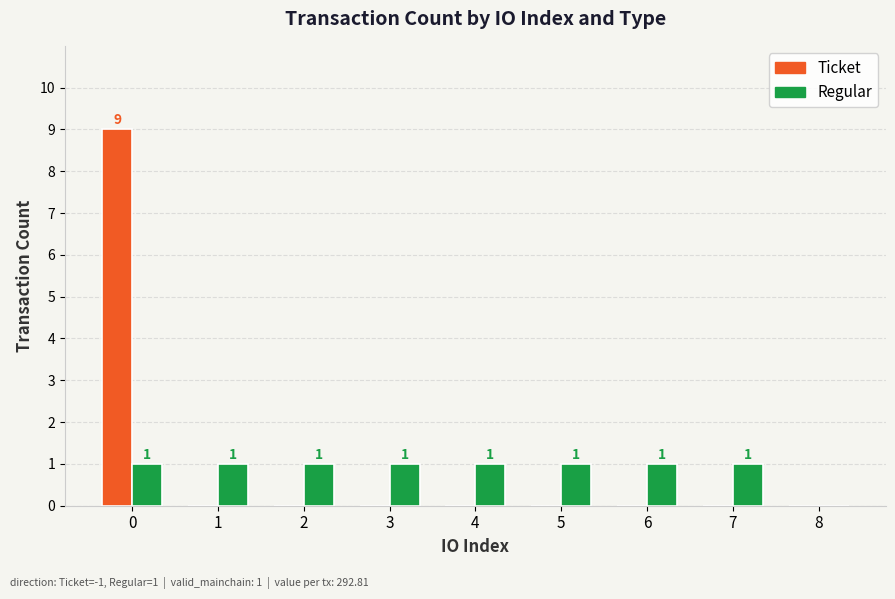

What is the sum of the Regular values at 3 and 5?

2